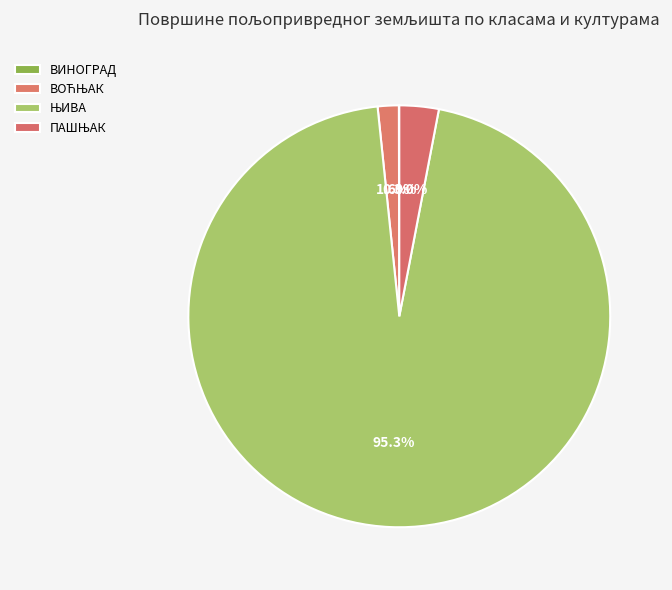

To the nearest percent, what is the combined percentage of ВОЋЊАК and ВИНОГРАД?

2%